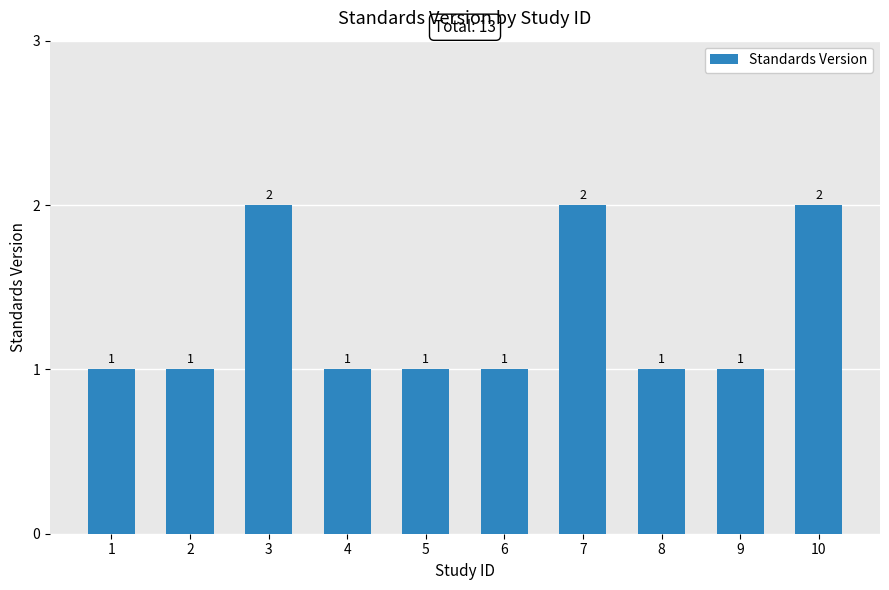

What is the sum of the values at 1 and 8?

2